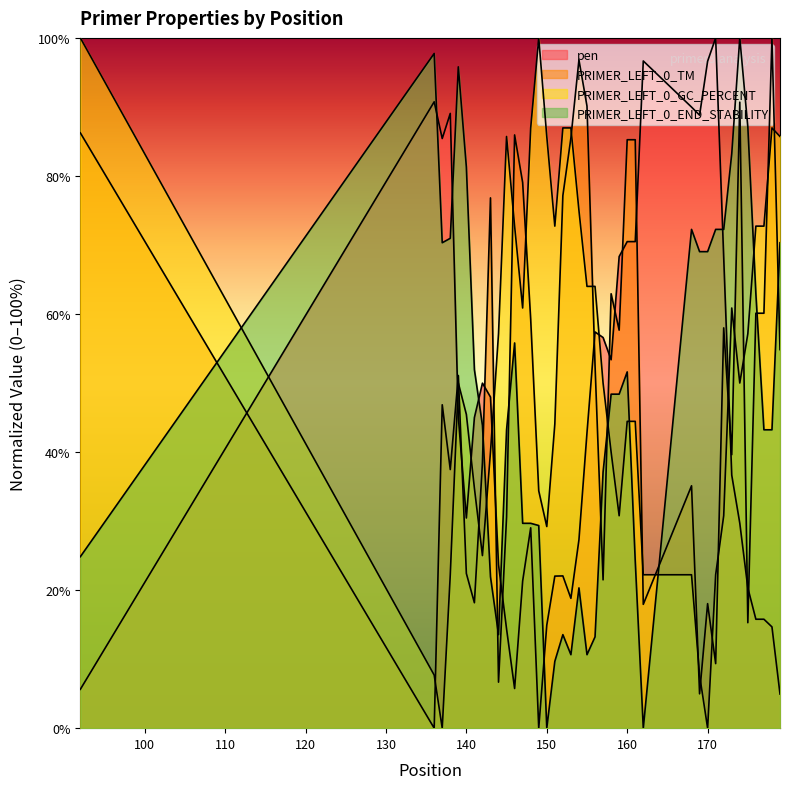

List the series in order of their overall mean, highest first.

PRIMER_LEFT_0_GC_PERCENT, PRIMER_LEFT_0_TM, PRIMER_LEFT_0_END_STABILITY, pen